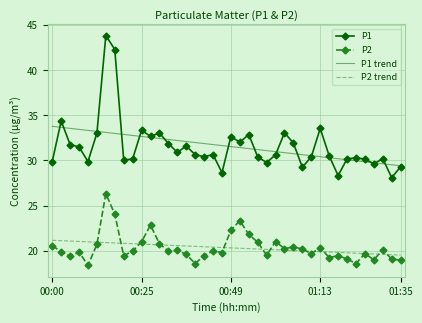

What is the greatest value displayed?

43.9